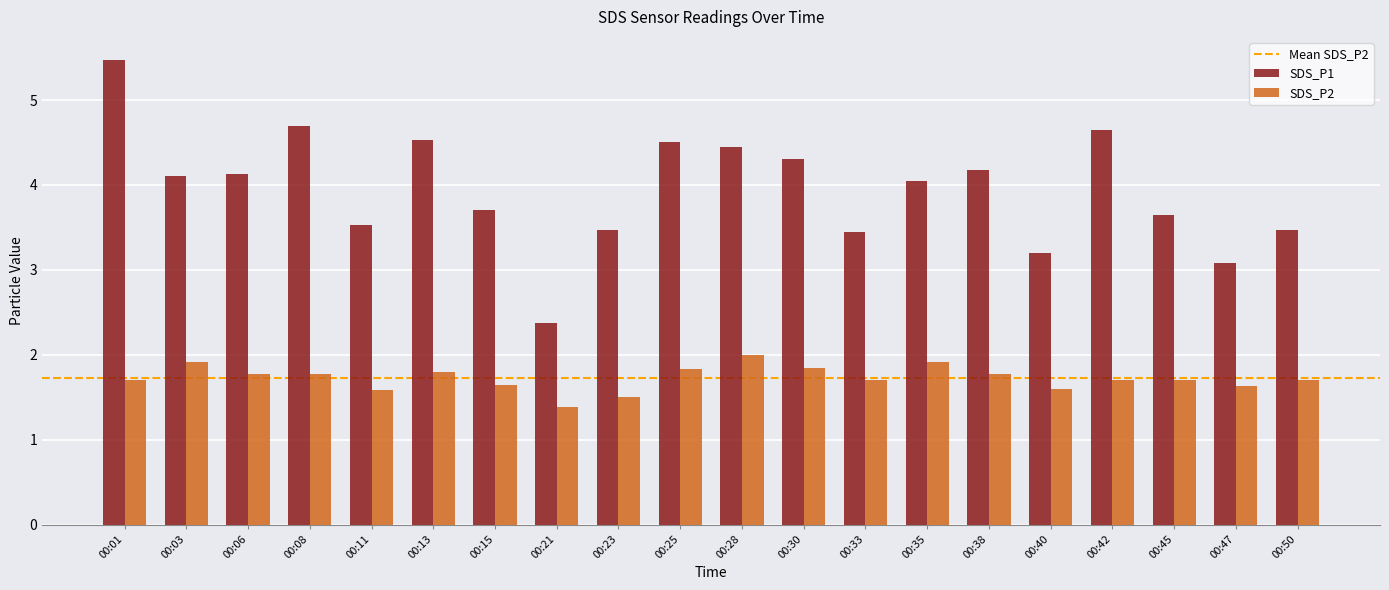

Are the bars grouped side by side (vs. stacked)?

Yes